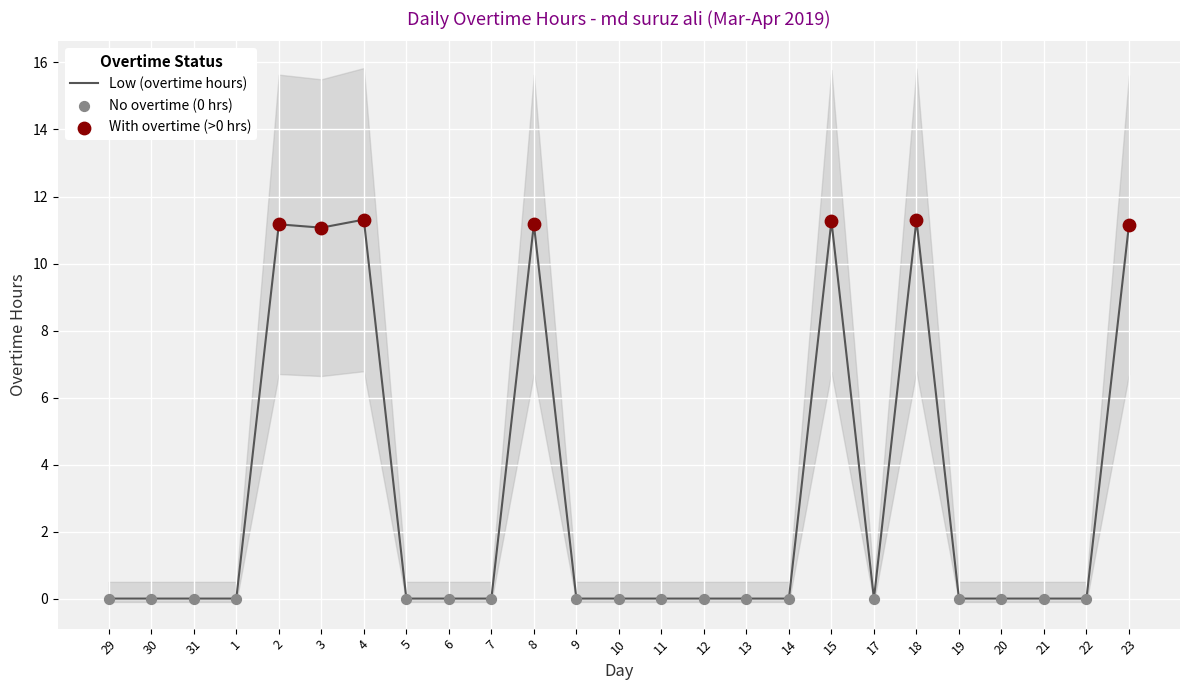

What is the change in value from 4 to 6?

-11.3